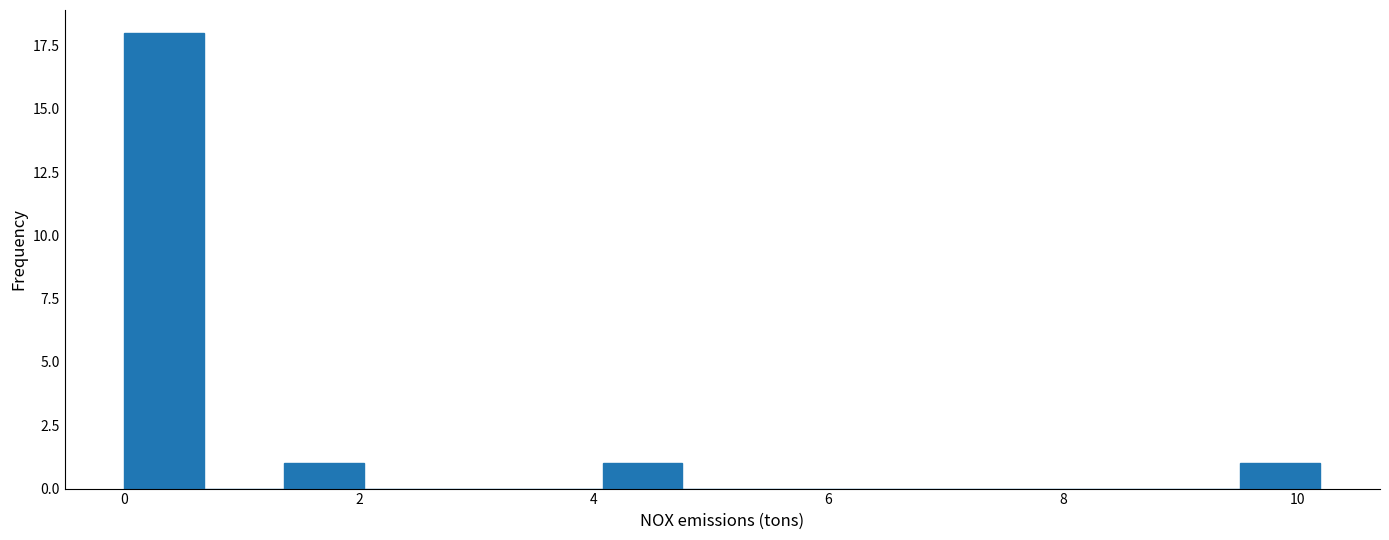

Read against the x-axis, roughly where is the centre of the tallest bar?

0.4